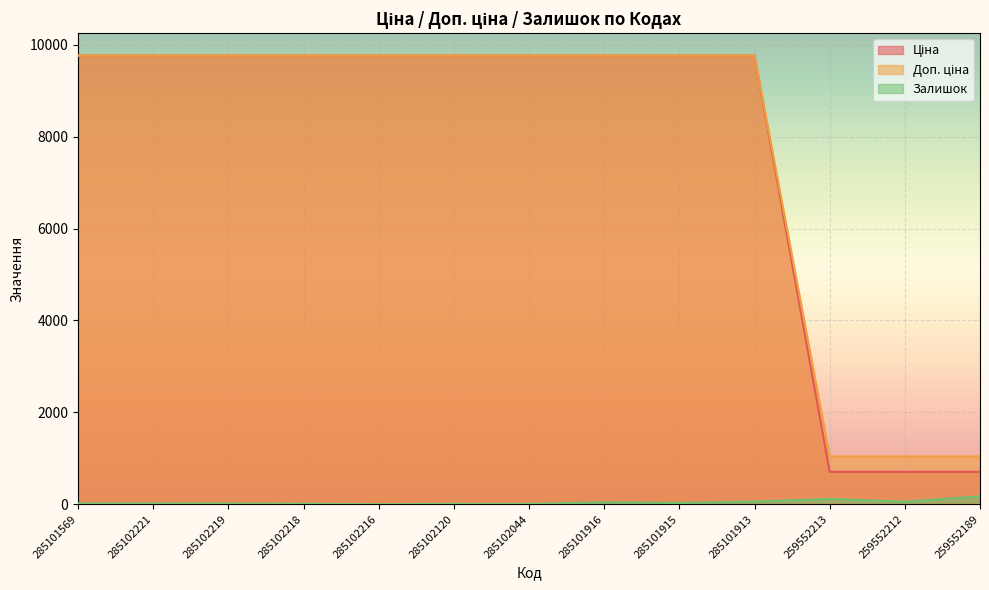

What position from the left is 285102218?

4